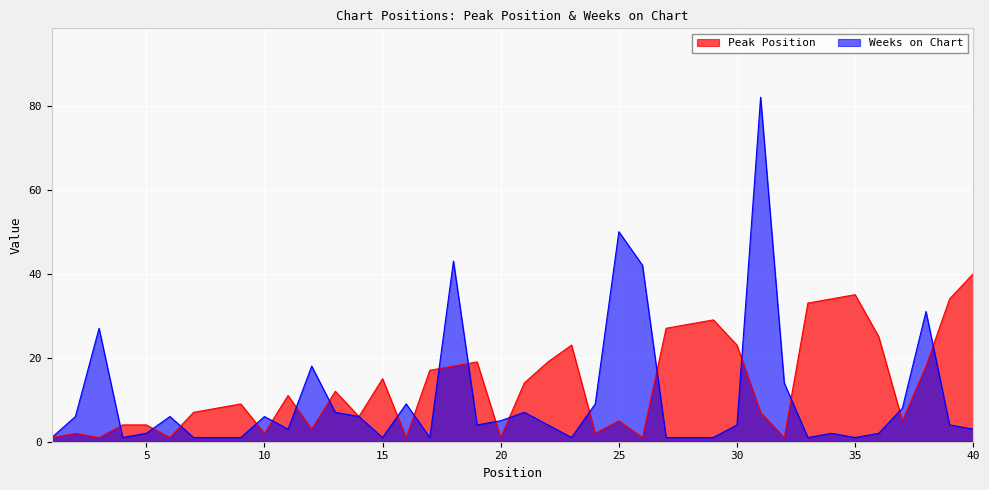

True or false: Peak Position has more than 1 interior local peaks.

True